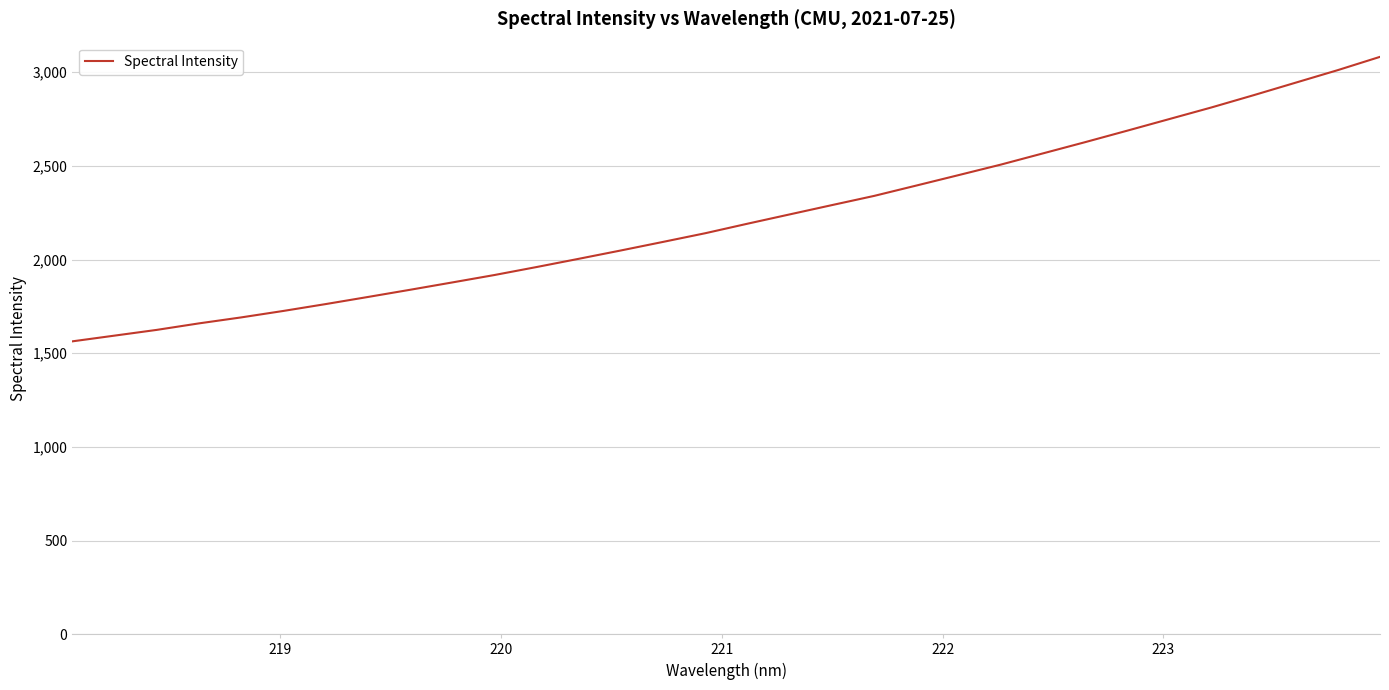

Reading left to right, extract all data points from this chart.

1563.3	1593.9	1624.5	1659.3	1691.2	1725.7	1762.2	1800.2	1838.6	1877.8	1917.5	1960.2	2004.1	2048.8	2094.5	2140.8	2191.6	2241.2	2290.8	2339.9	2395.1	2450.7	2506.7	2566.6	2626.5	2687.9	2750.0	2812.0	2877.4	2944.4	3011.4	3082.1